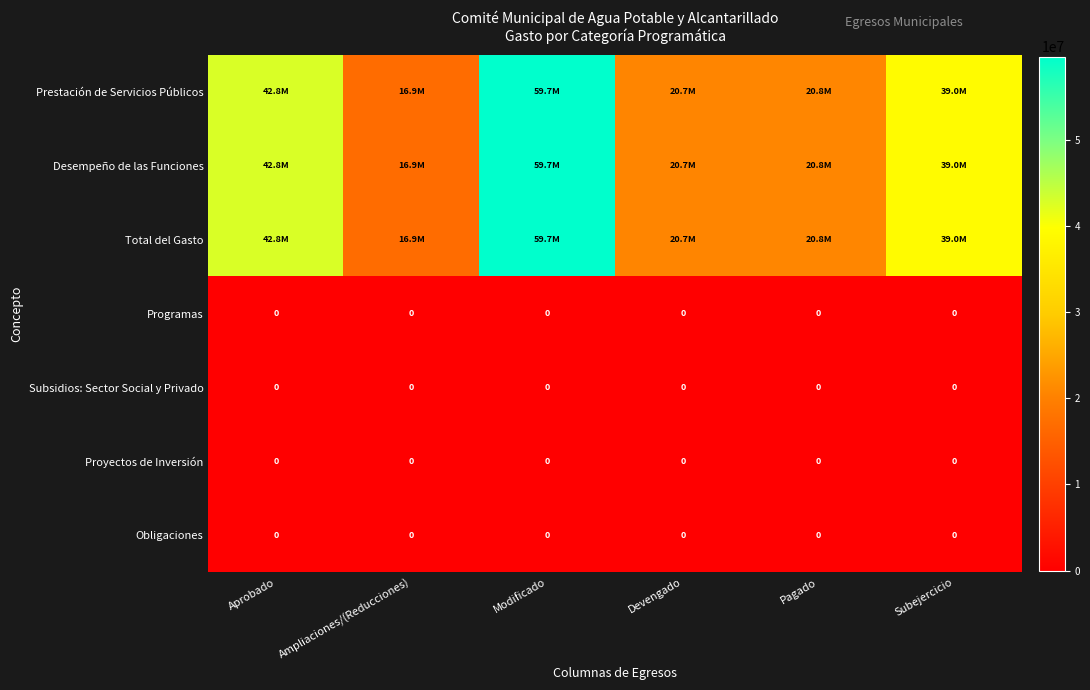

Is it true that Obligaciones equals 0.0 at Subejercicio?

True